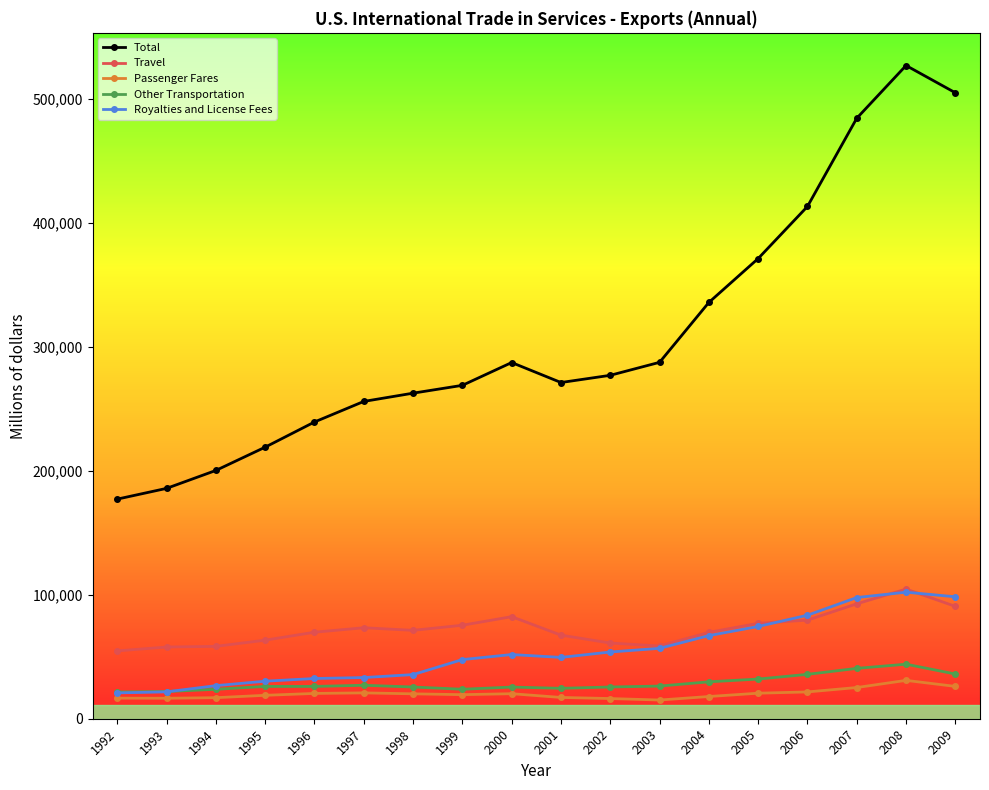

What is the total value across all series at 2001?

430001